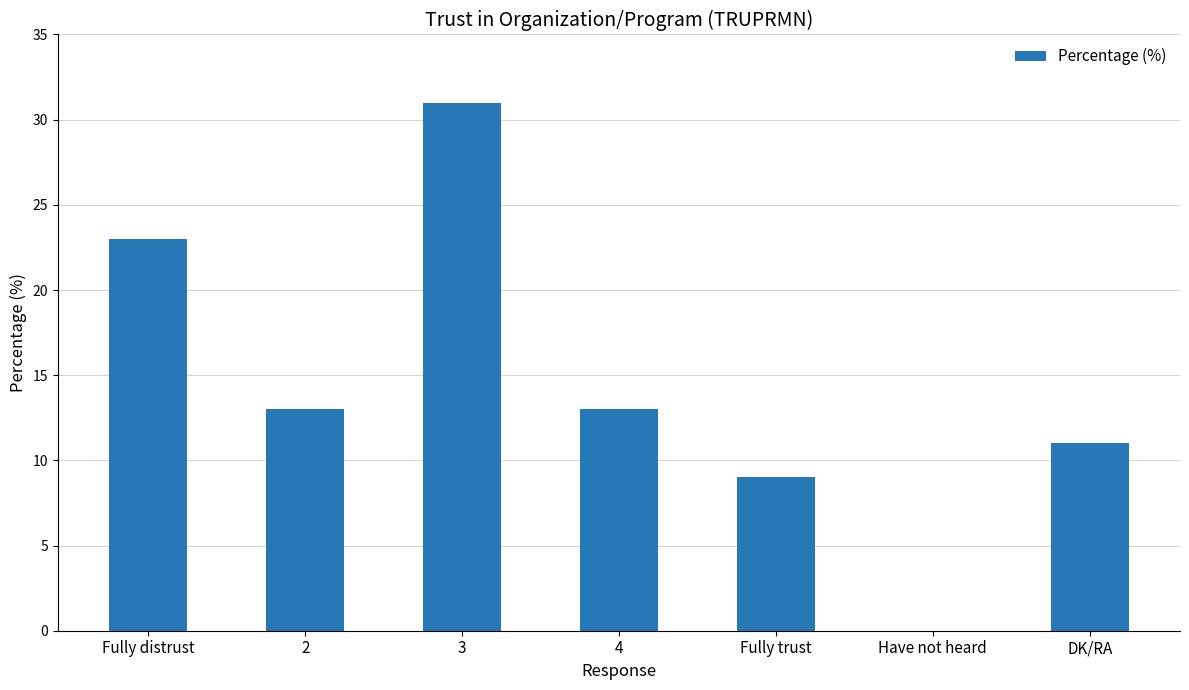

What is the change in value from 3 to Have not heard?

-31